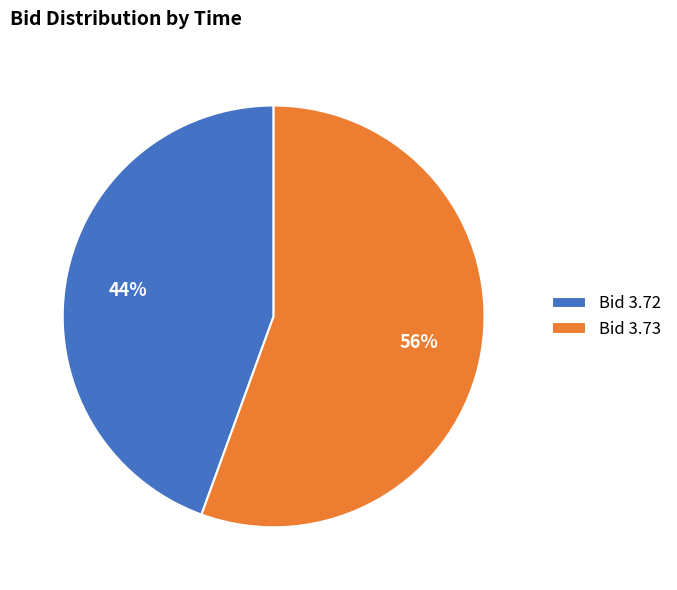

Approximately how many times larger is the value at Bid 3.72 compared to Bid 3.73?

0.8